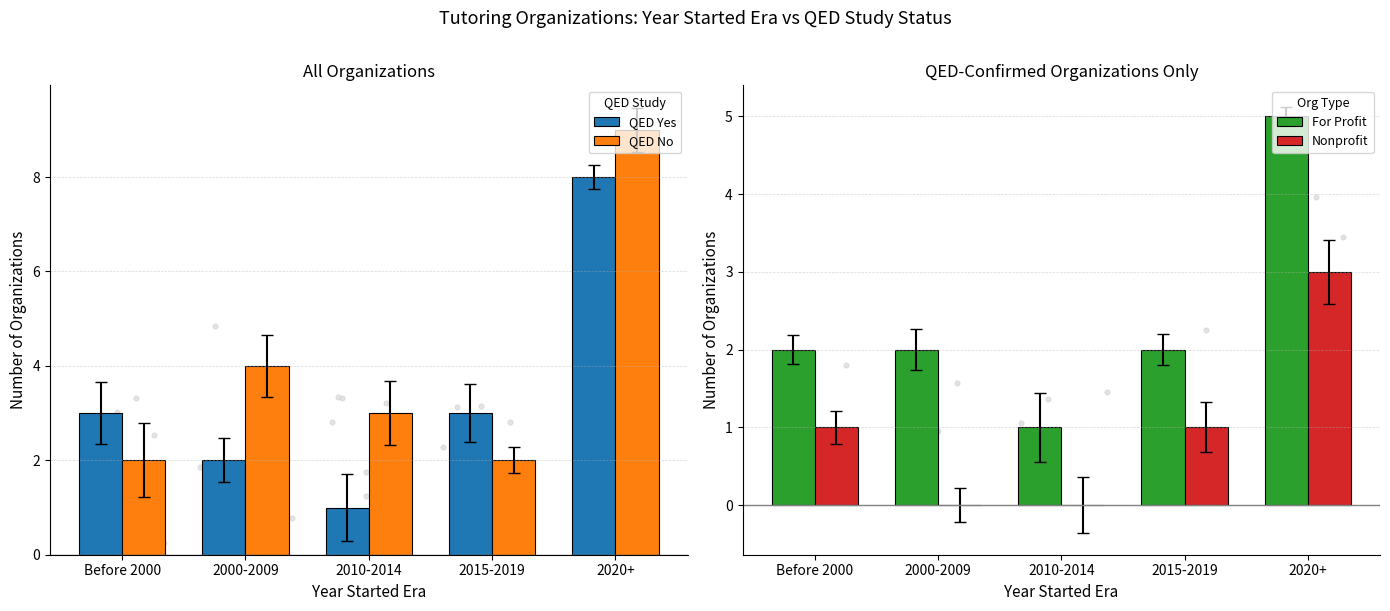

At which category is the sum across all series the highest?

2020+